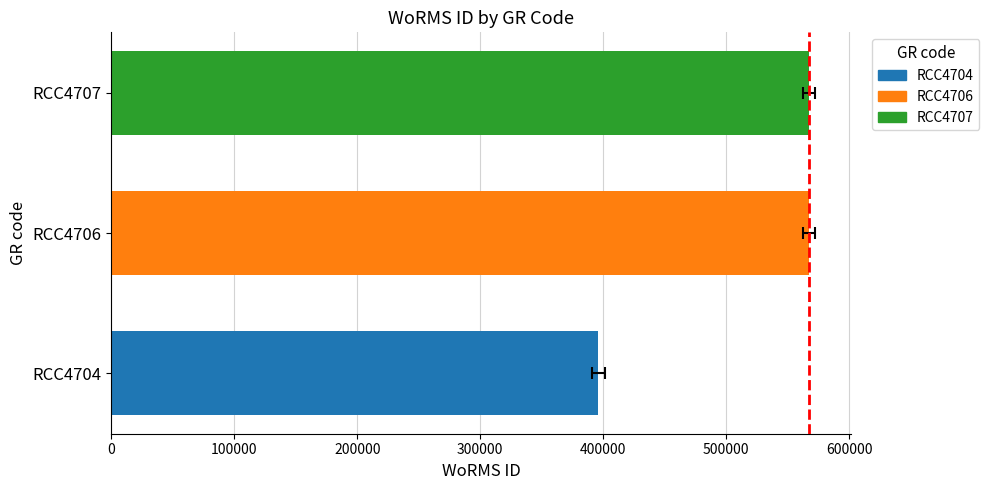

How many values are below 567587?

1